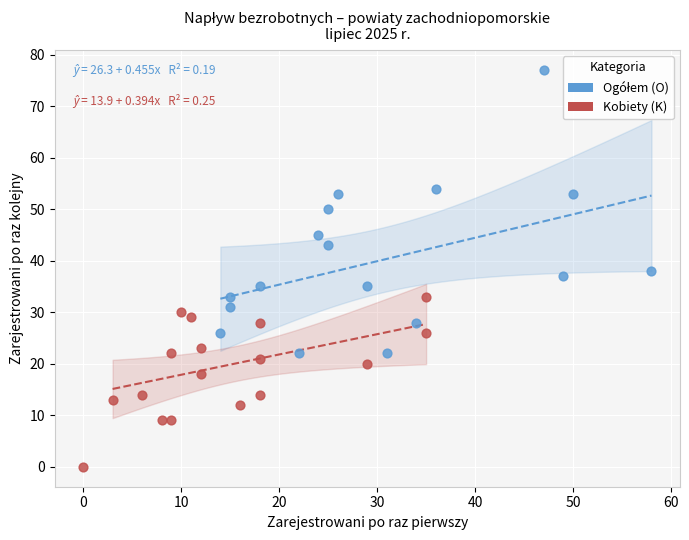

Which series reaches the minimum Y coordinate?

Kobiety (K)